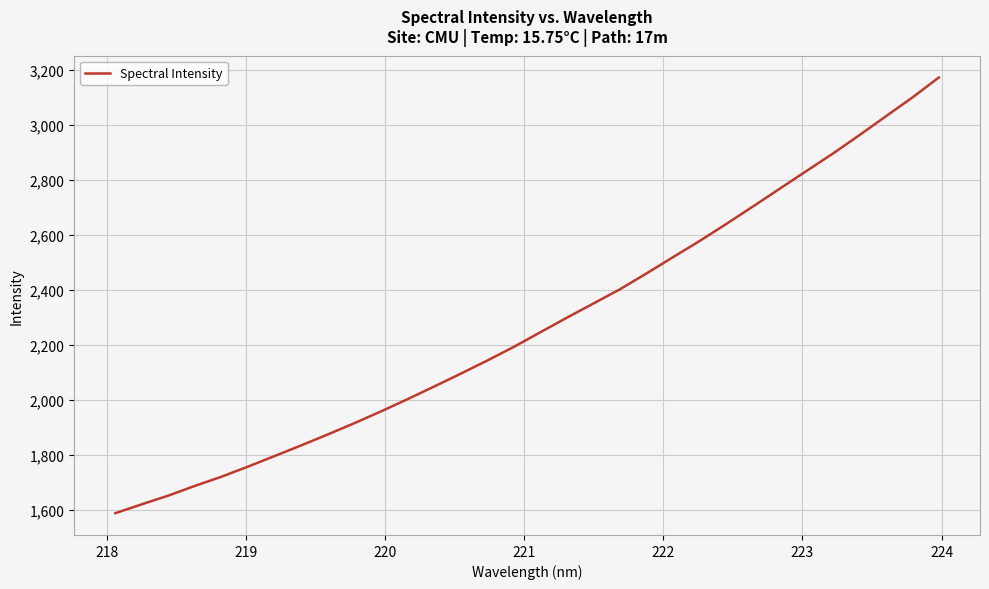

What is the maximum value shown in the chart?

3172.2